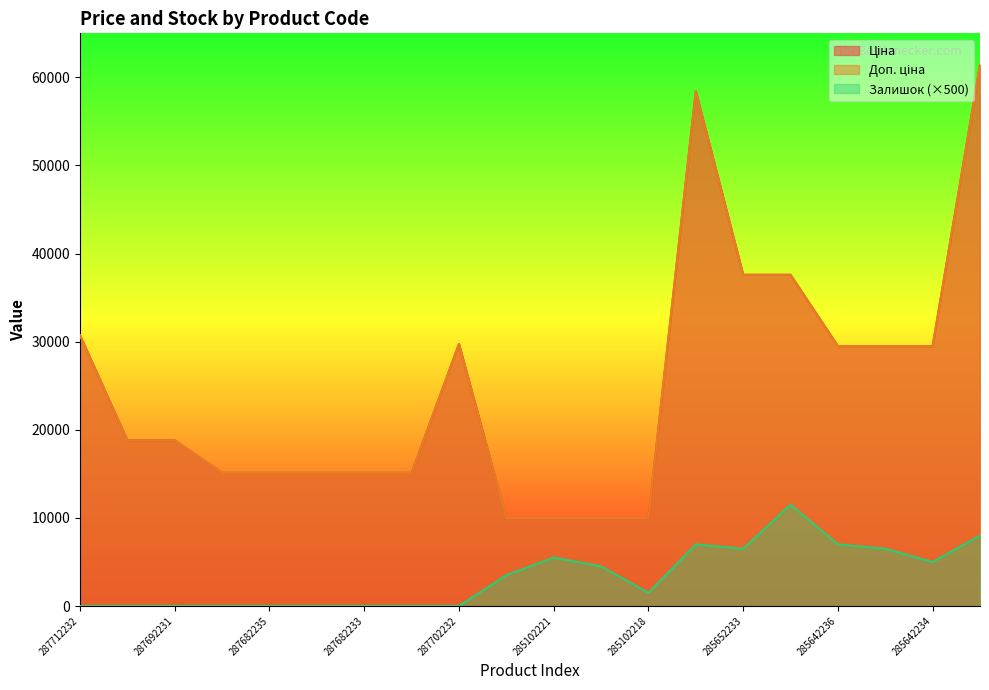

The Залишок series shows 0.0 at 287712232. True or false?

True